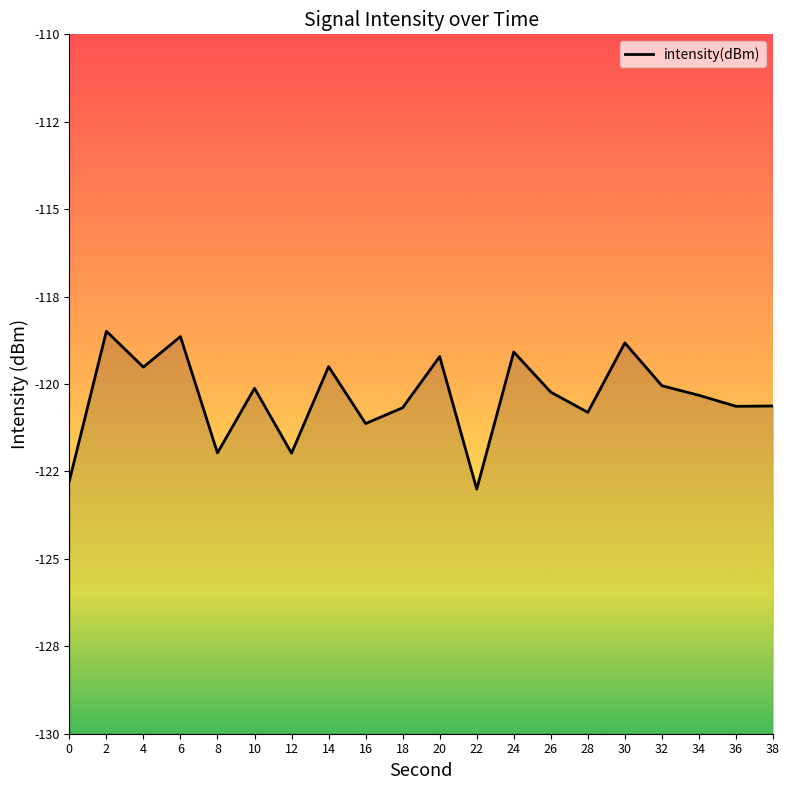

Is it true that the value at 4 is -210.2?

False